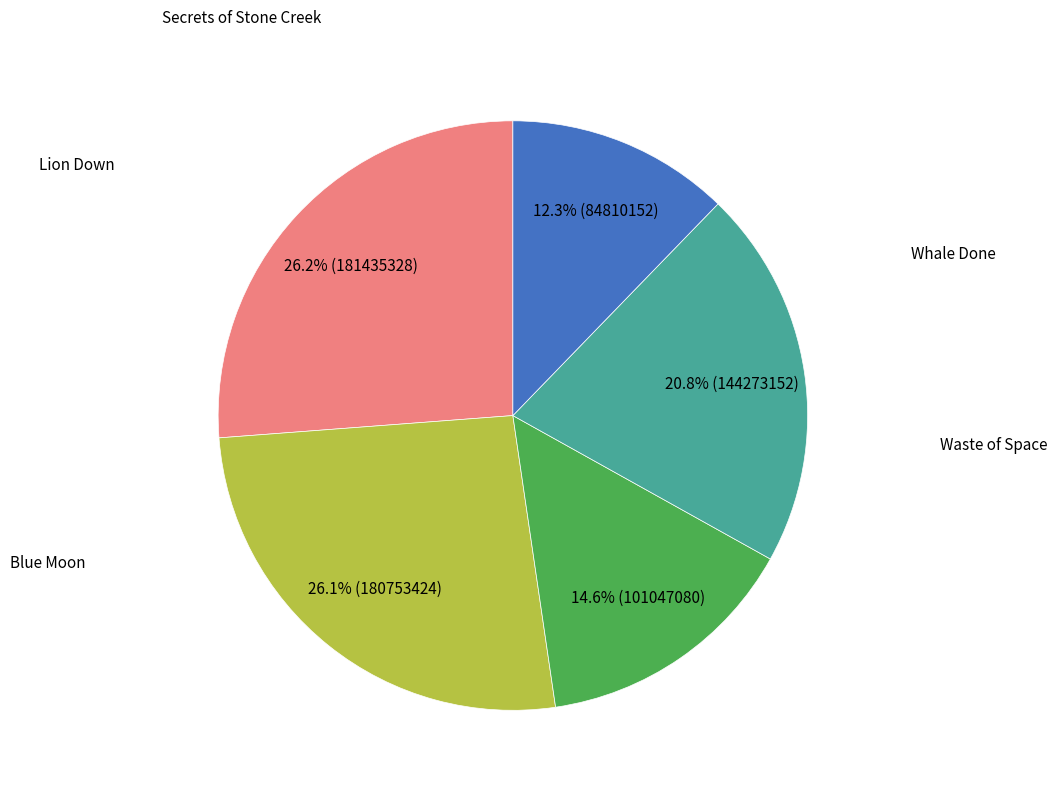

Does any single category account for the majority?

No